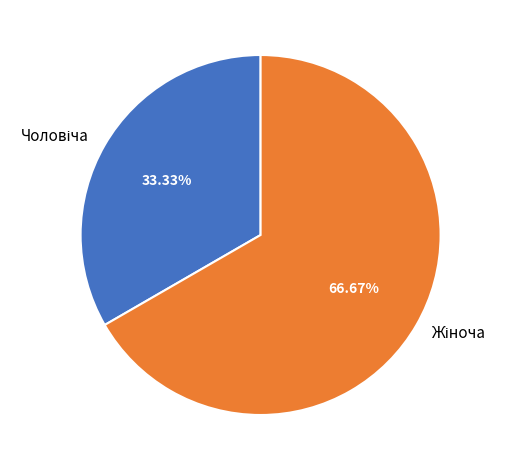

How many slices are in this pie chart?

2